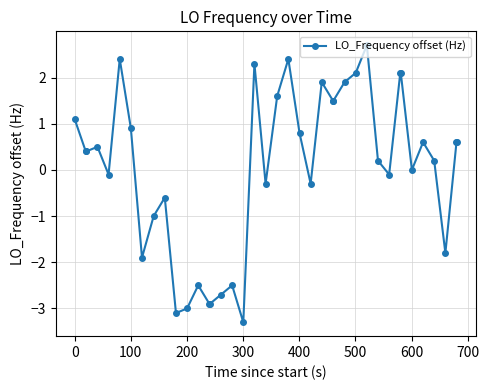

What is the value of the 34th point from the left?

2.1